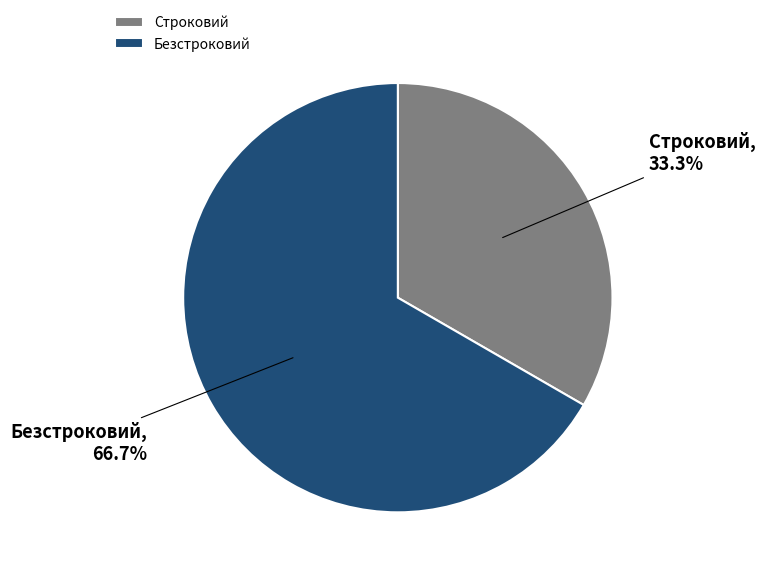

How many slices are in this pie chart?

2